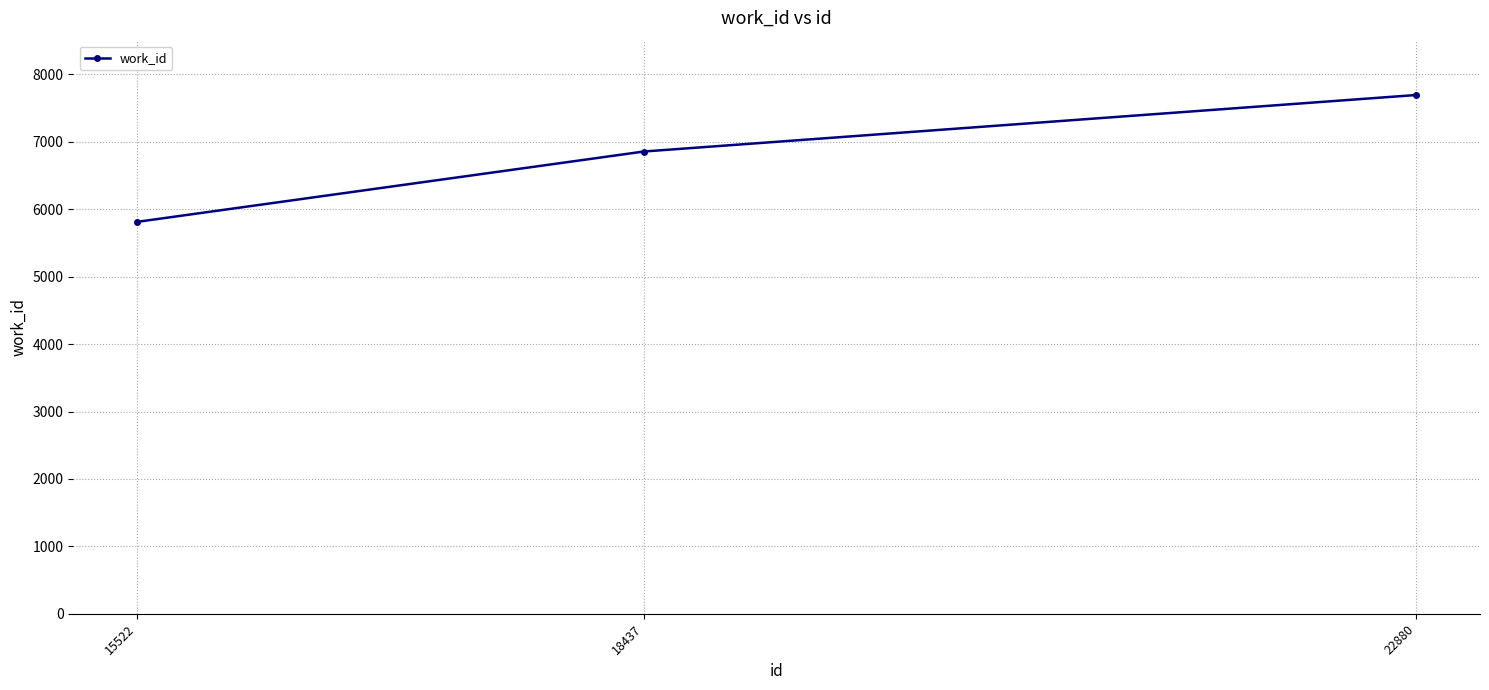

Count the number of data series in this chart.

1